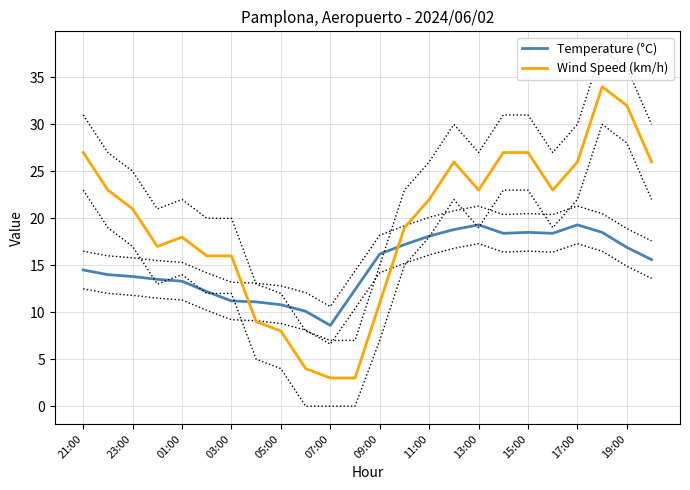

What is the smallest value displayed?

3.0